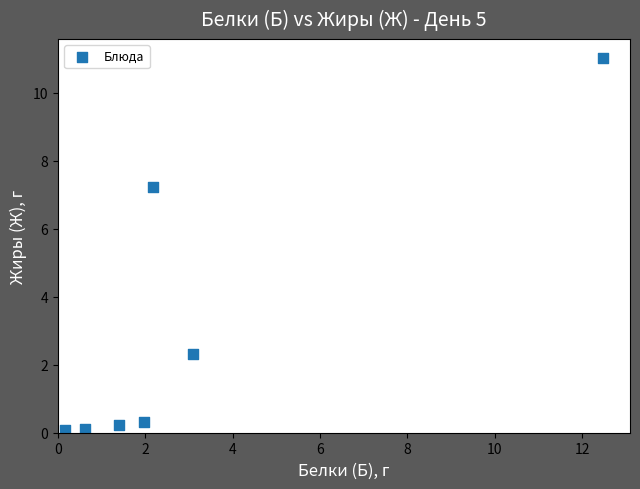

What Y value in the scatter plot is closest to 5?

7.2